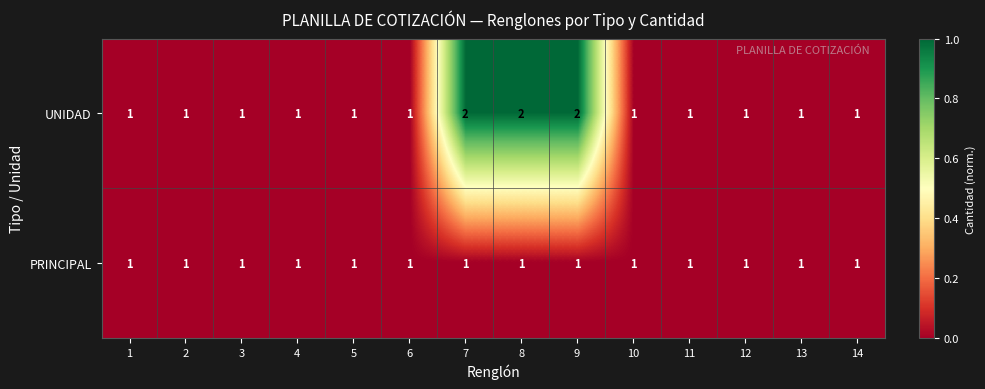

Which series has the largest range (max minus min)?

UNIDAD